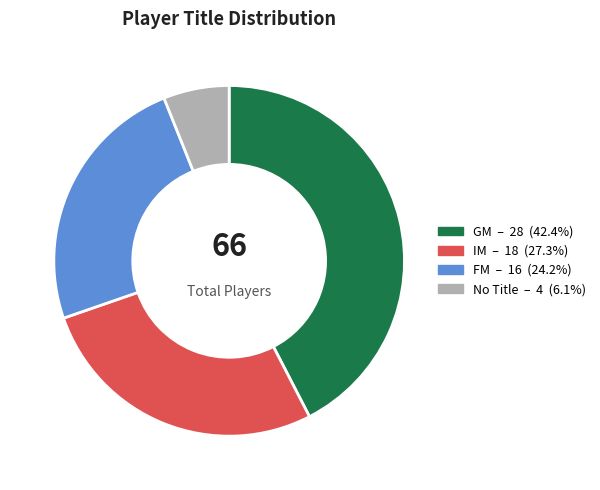

Does any single category account for the majority?

No